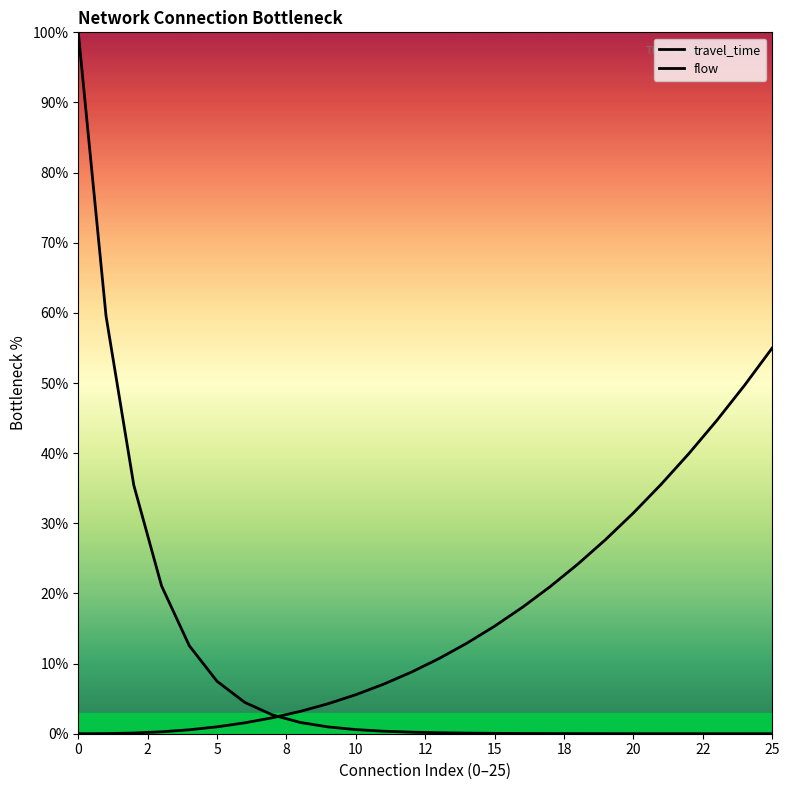

Is this an area chart (filled region under the line)?

Yes